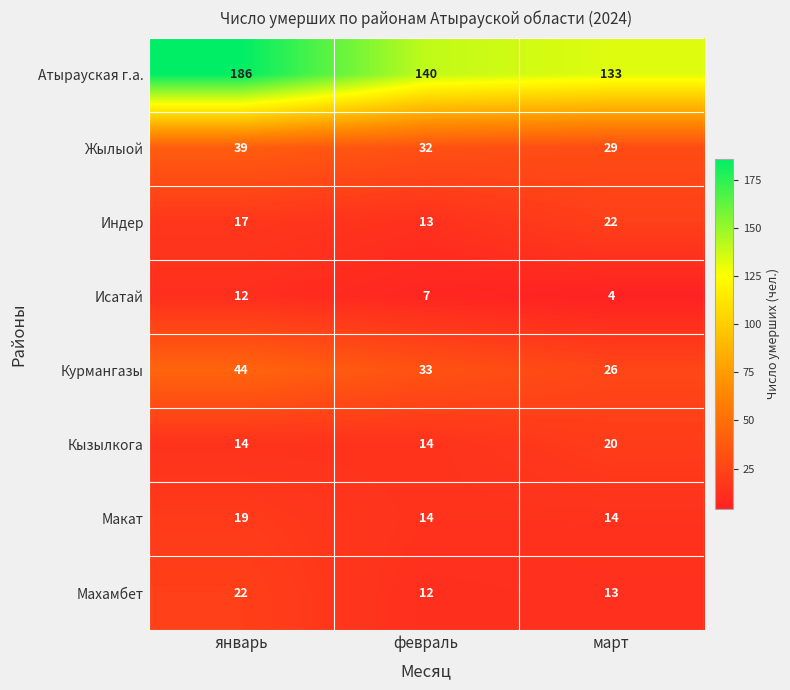

Reading right to left, extract all data points from this chart.

Атырауская г.а.: март=133	февраль=140	январь=186
Жылыой: март=29	февраль=32	январь=39
Индер: март=22	февраль=13	январь=17
Исатай: март=4	февраль=7	январь=12
Курмангазы: март=26	февраль=33	январь=44
Кызылкога: март=20	февраль=14	январь=14
Макат: март=14	февраль=14	январь=19
Махамбет: март=13	февраль=12	январь=22